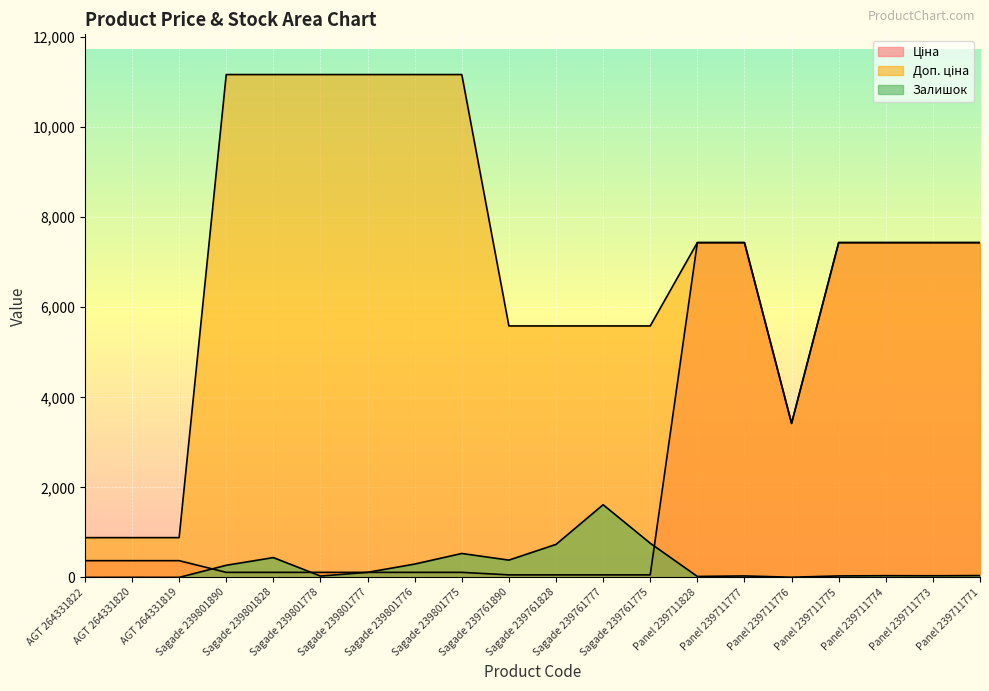

Rank the categories by Доп. ціна value from lowest to highest.

AGT 264331822, AGT 264331820, AGT 264331819, Panel 239711776, Sagade 239761890, Sagade 239761828, Sagade 239761777, Sagade 239761775, Panel 239711828, Panel 239711777, Panel 239711775, Panel 239711774, Panel 239711773, Panel 239711771, Sagade 239801890, Sagade 239801828, Sagade 239801778, Sagade 239801777, Sagade 239801776, Sagade 239801775